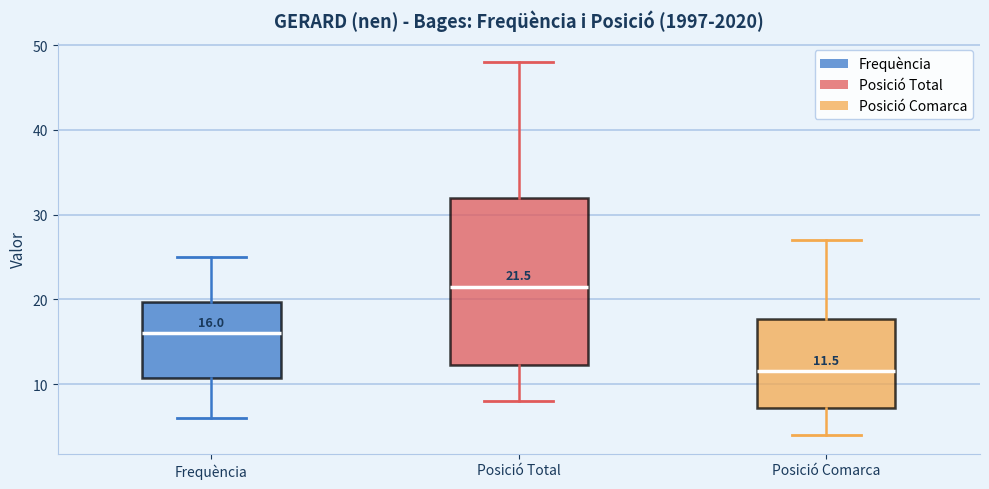

Comparing the boxes themselves (not the whiskers), which one is the tallest?

Posició Total